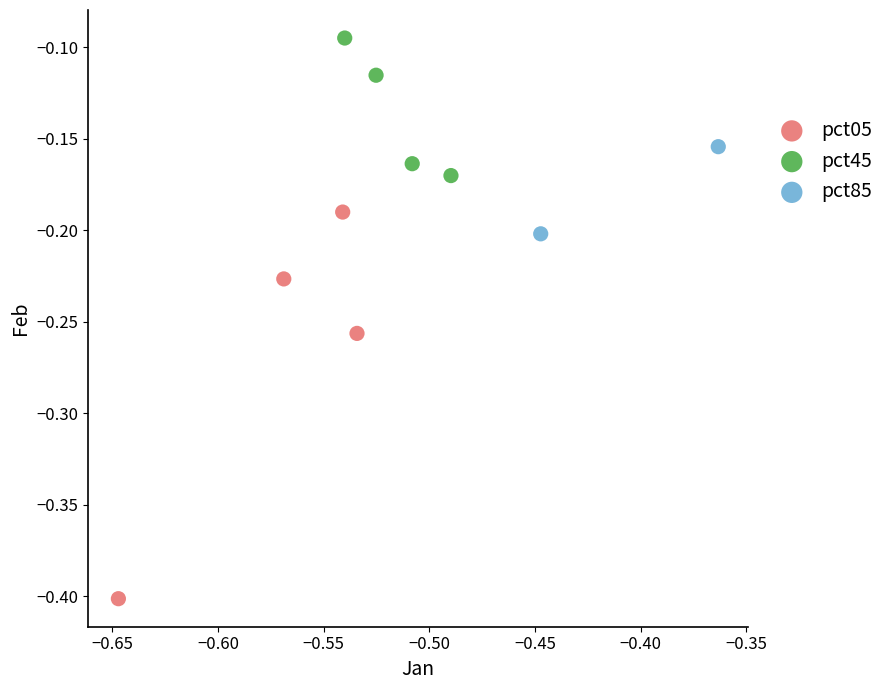

What are all the series names shown in the legend?

pct05, pct45, pct85